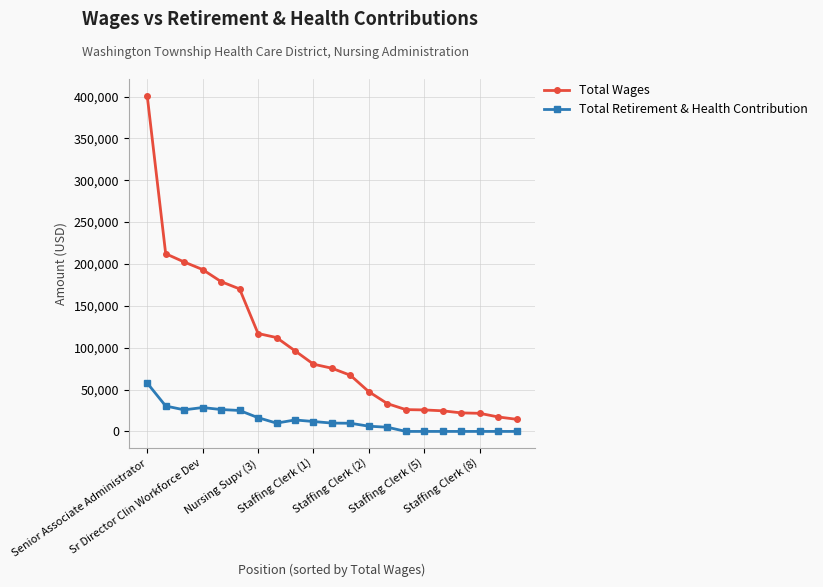

List the series in order of their overall mean, lowest first.

Total Retirement & Health Contribution, Total Wages